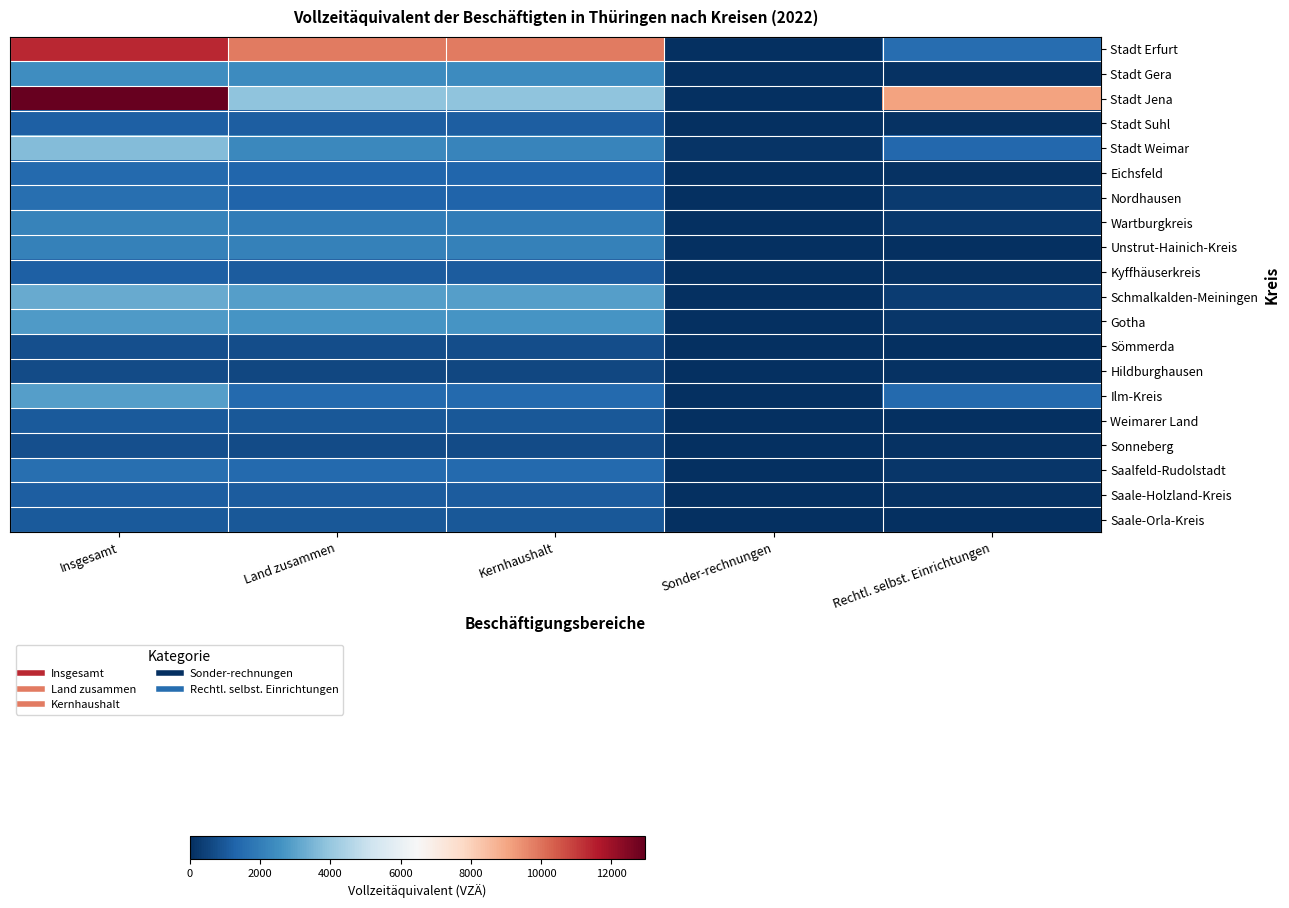

What is the total value across all series at Kernhaushalt?

40735